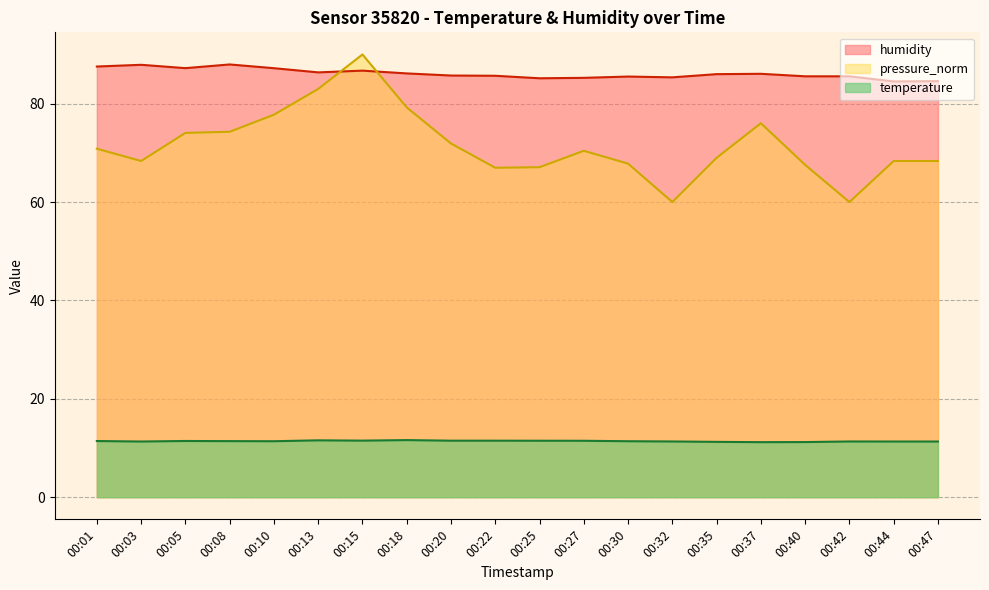

Where do pressure_norm and humidity first cross each other?

00:13 and 00:15